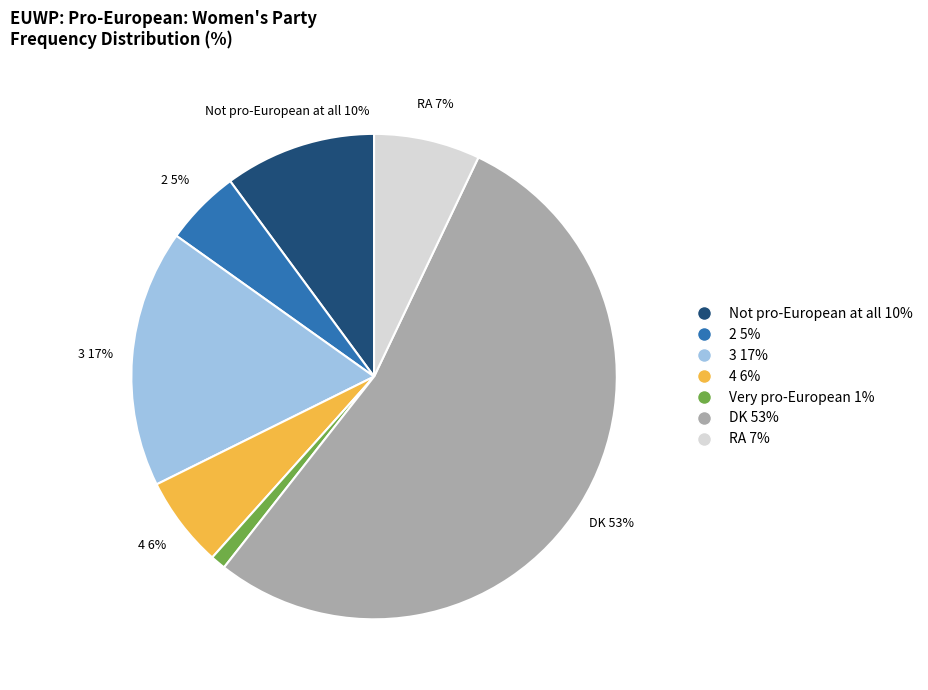

To the nearest percent, what is the difference between the RA and Very pro-European slice percentages?

6%